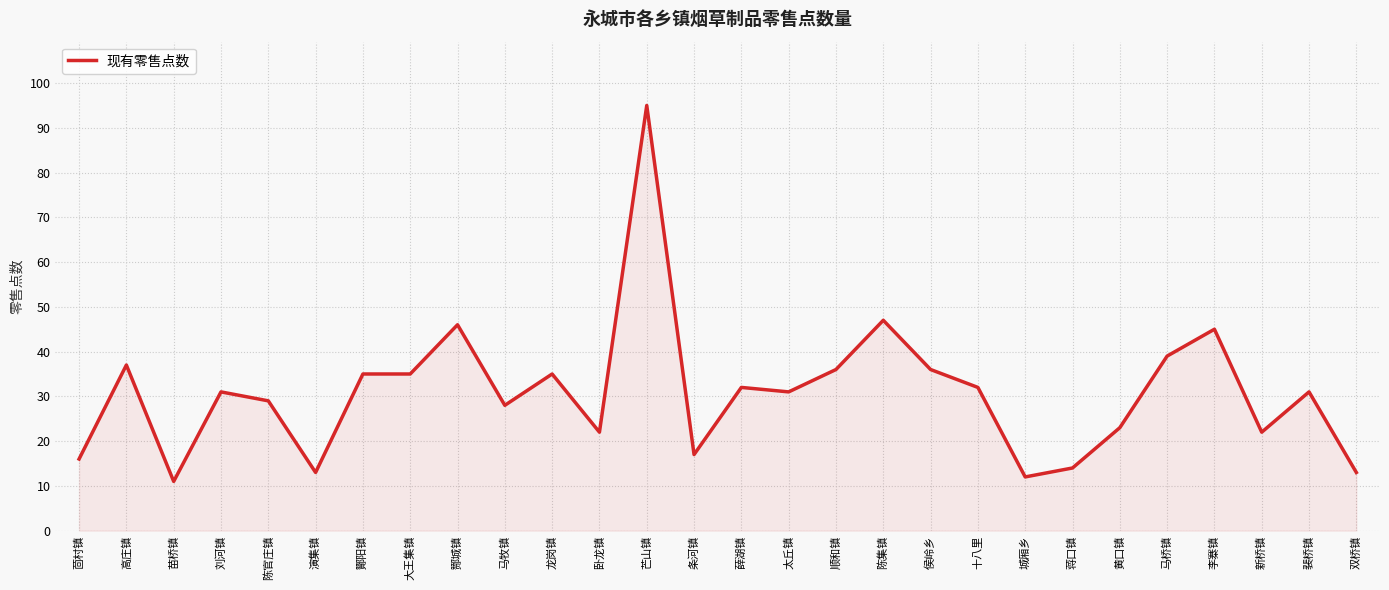

What is the minimum value shown in the chart?

11